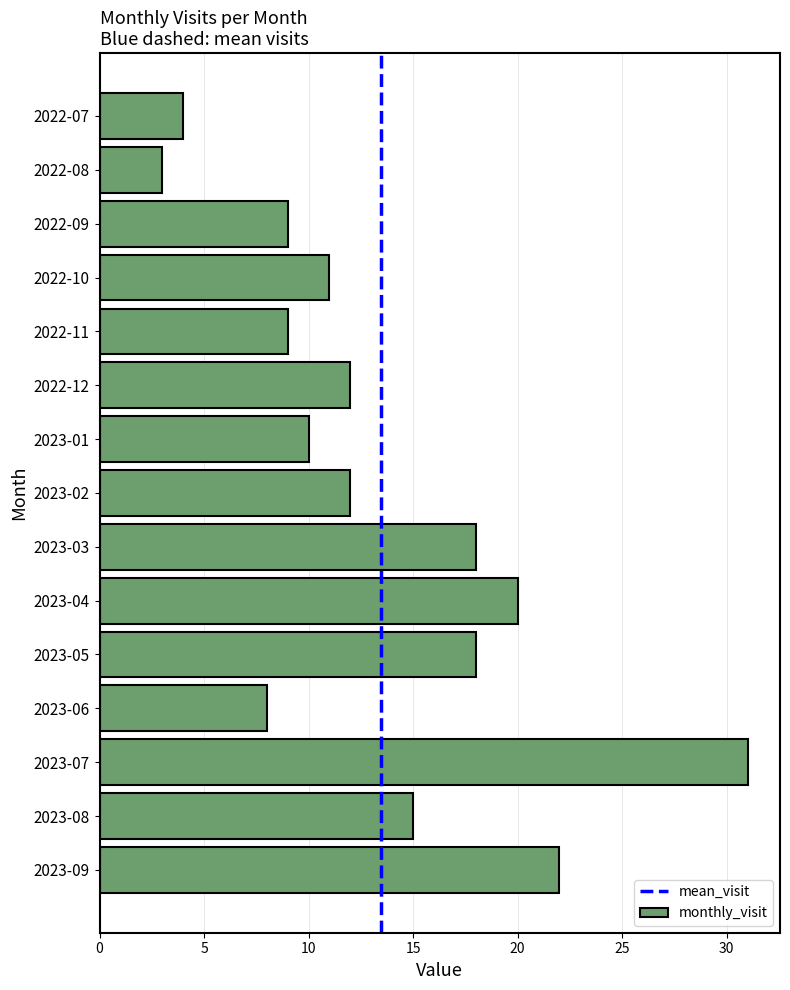

What position from the bottom is 2022-08?

14